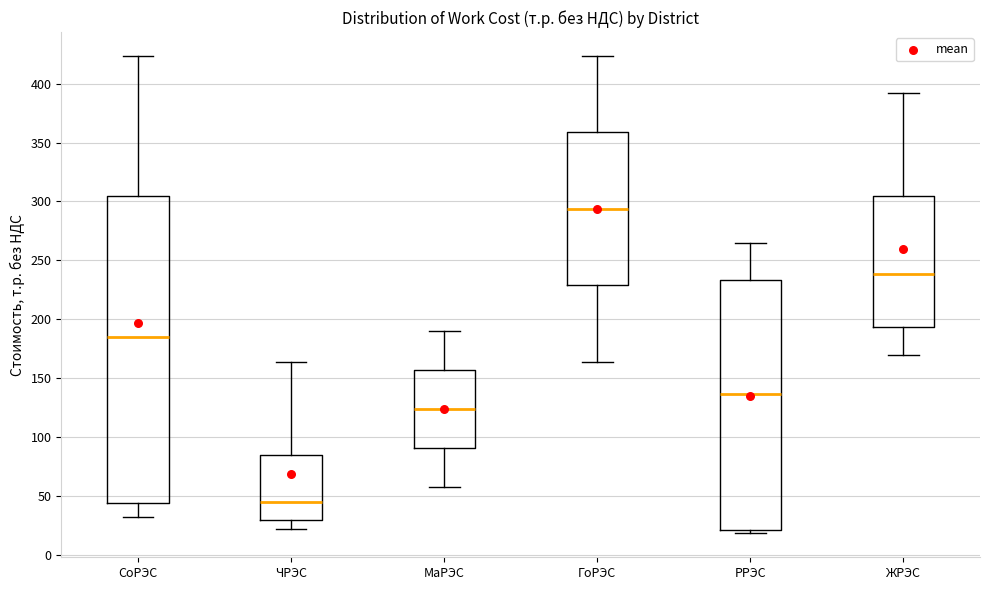

Where does the upper whisker of the box for ЧРЭС end on the y-axis? The values are not printed on the chart, so give them approximately, as read against the axis.

165